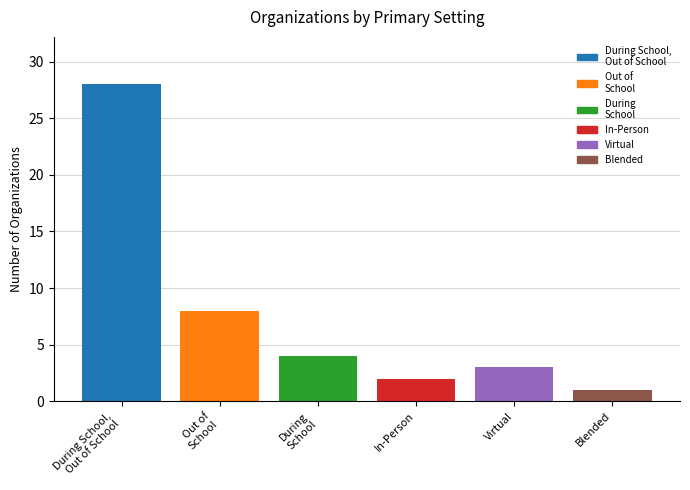

Reading right to left, what are all the values shown in this chart?

1	3	2	4	8	28